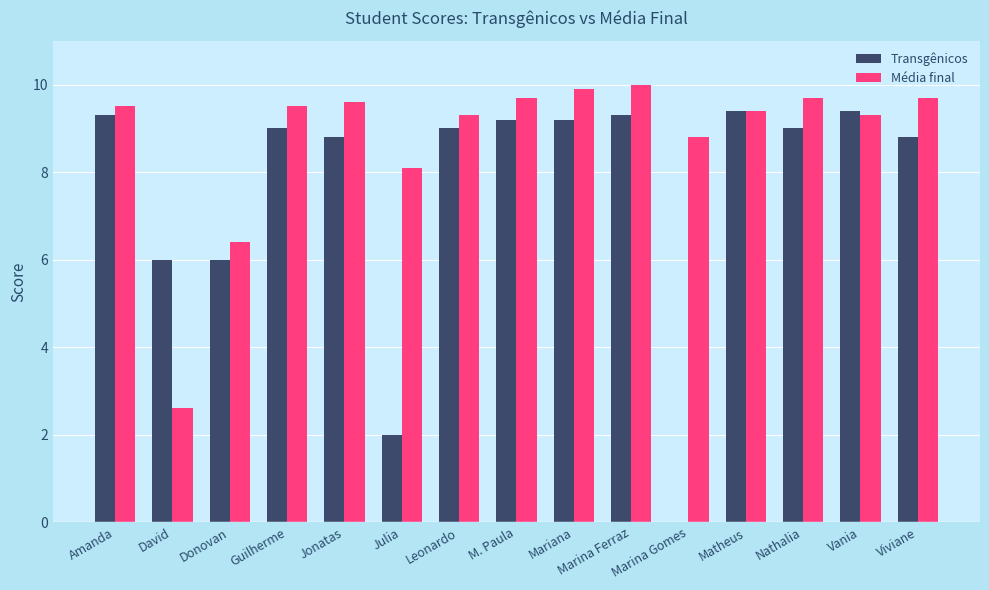

What is the maximum value for Transgênicos?

9.4